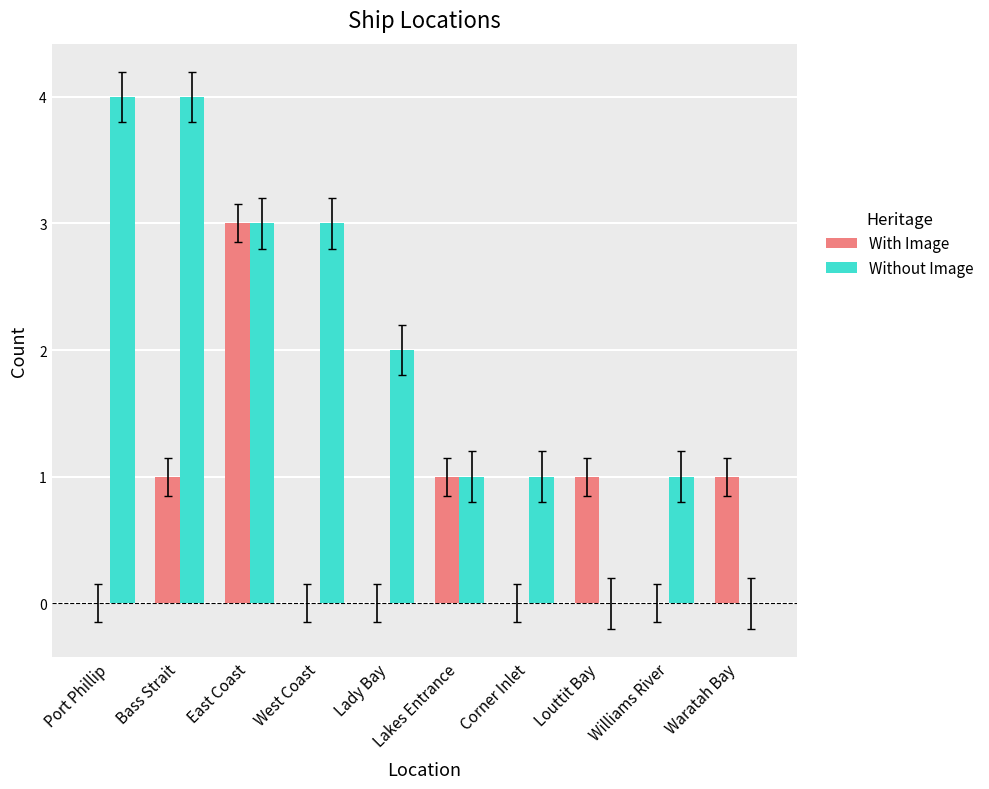

Reading left to right, what are all the values shown in this chart?

With Image: Port Phillip=0	Bass Strait=1	East Coast=3	West Coast=0	Lady Bay=0	Lakes Entrance=1	Corner Inlet=0	Louttit Bay=1	Williams River=0	Waratah Bay=1
Without Image: Port Phillip=4	Bass Strait=4	East Coast=3	West Coast=3	Lady Bay=2	Lakes Entrance=1	Corner Inlet=1	Louttit Bay=0	Williams River=1	Waratah Bay=0